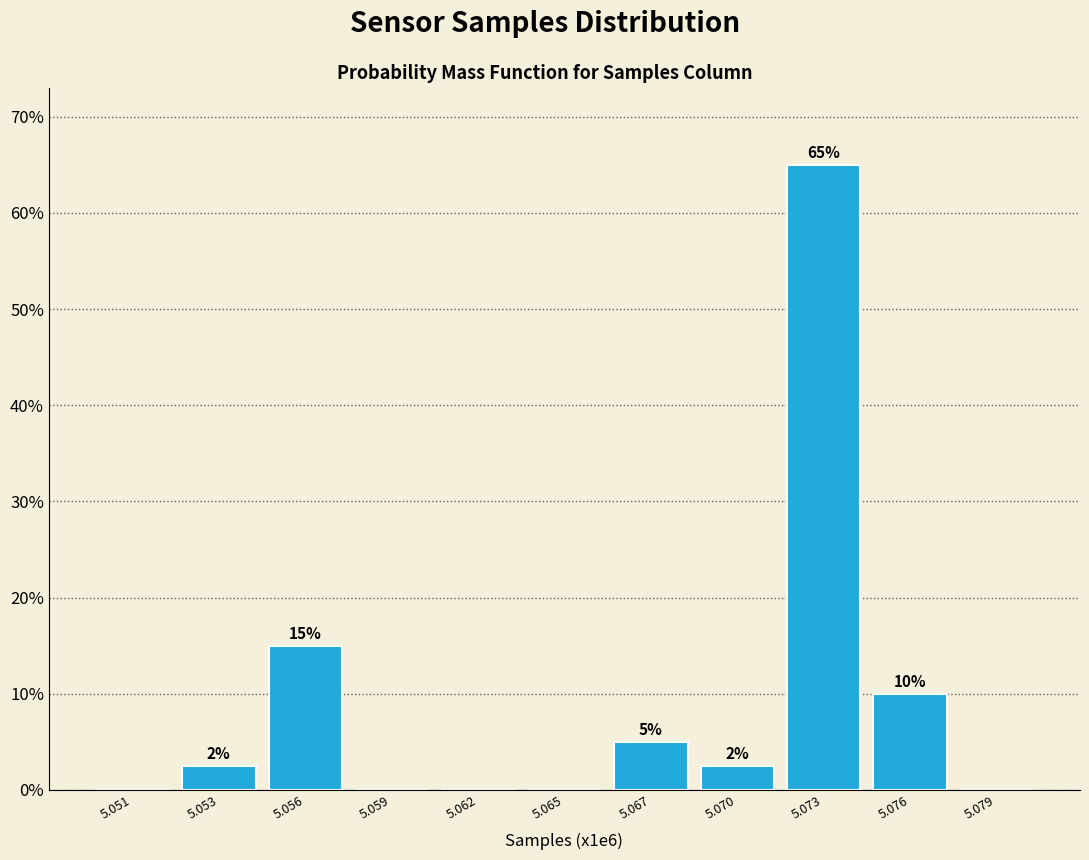

Which has a higher value, 5.073 or 5.065?

5.073